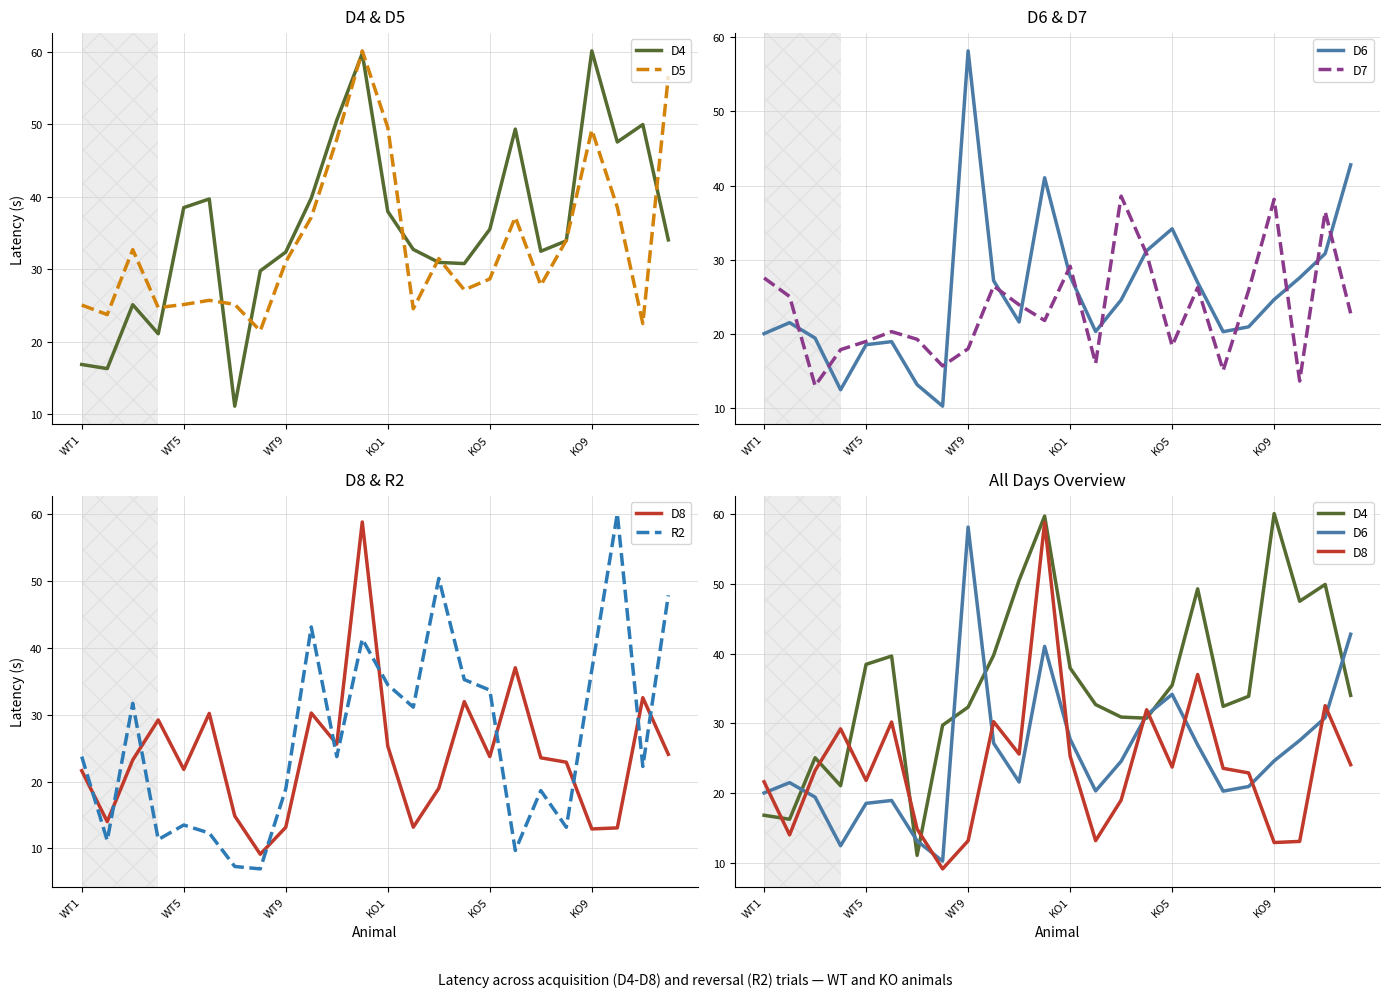

What is the sum of all D8 values?

571.3